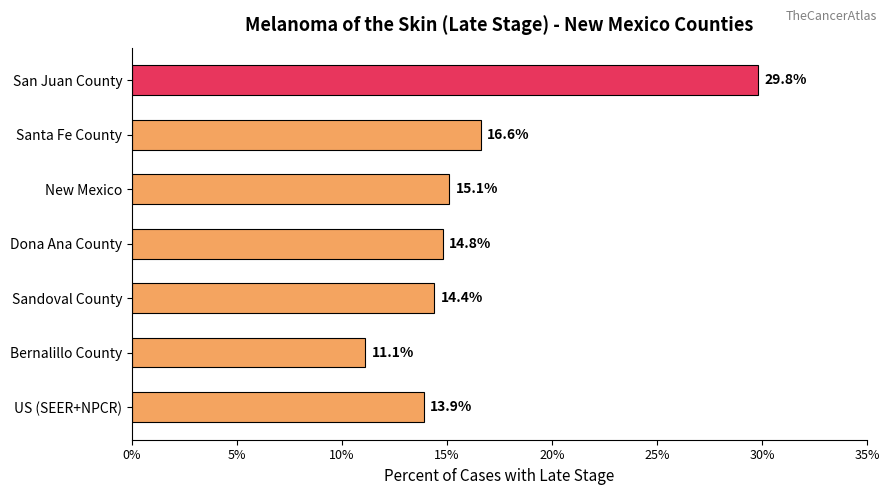

Which label corresponds to the smallest value in the chart?

Bernalillo County